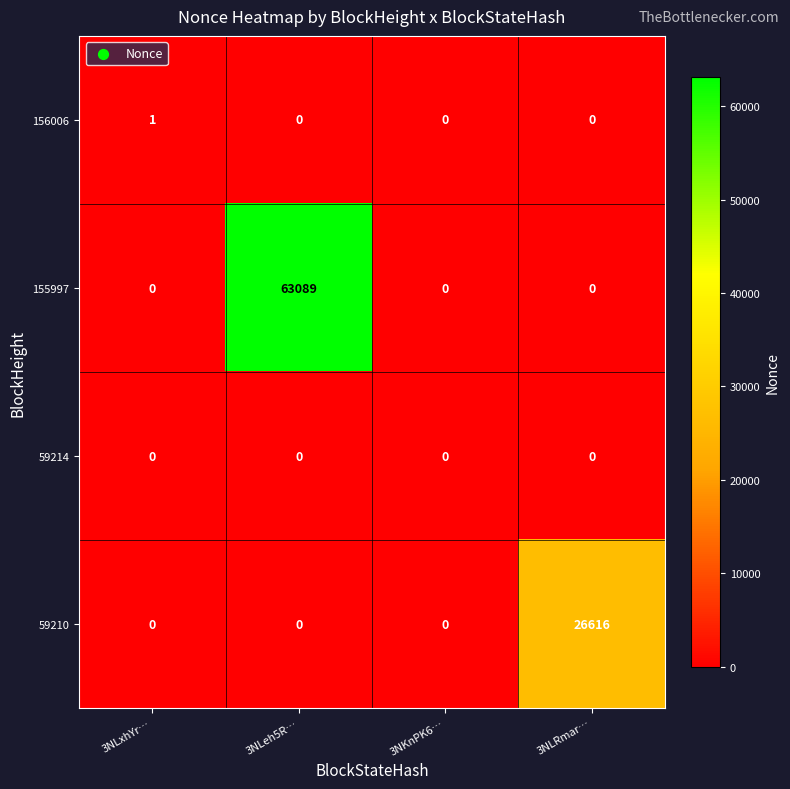

True or false: 59214 has a value of 0 at 3NLRmar….

True